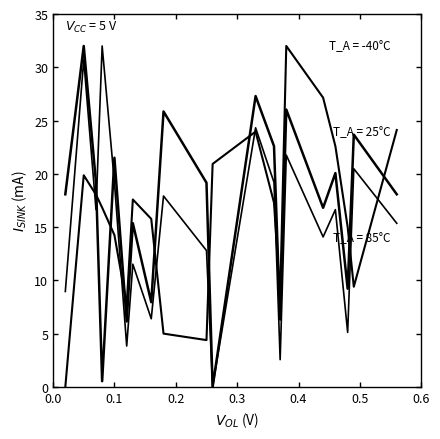

Is this an area chart (filled region under the line)?

No